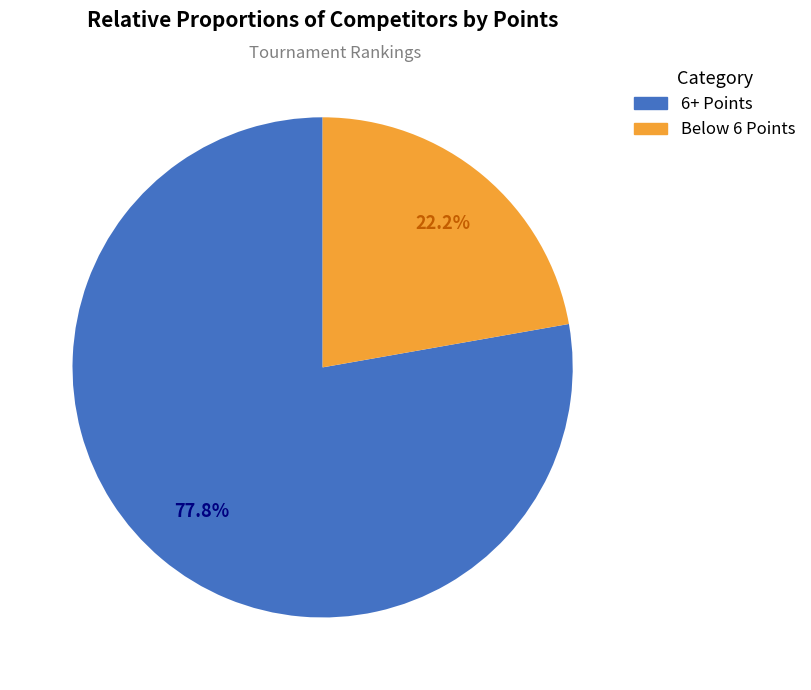

Does any single category account for the majority?

Yes